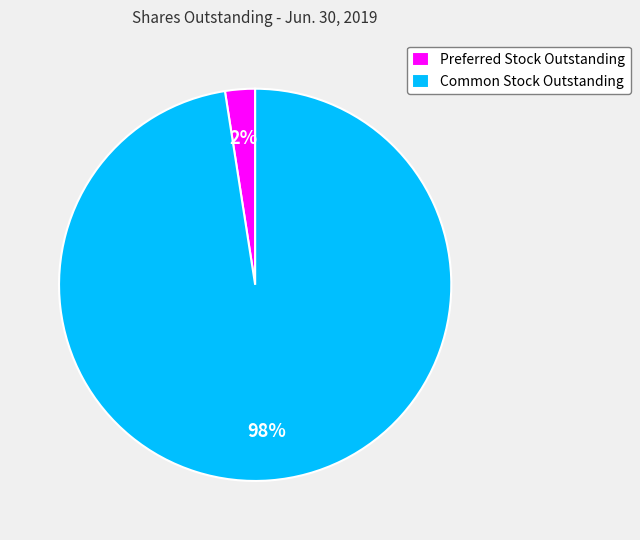

To the nearest percent, what percentage of the pie is Common Stock Outstanding?

98%